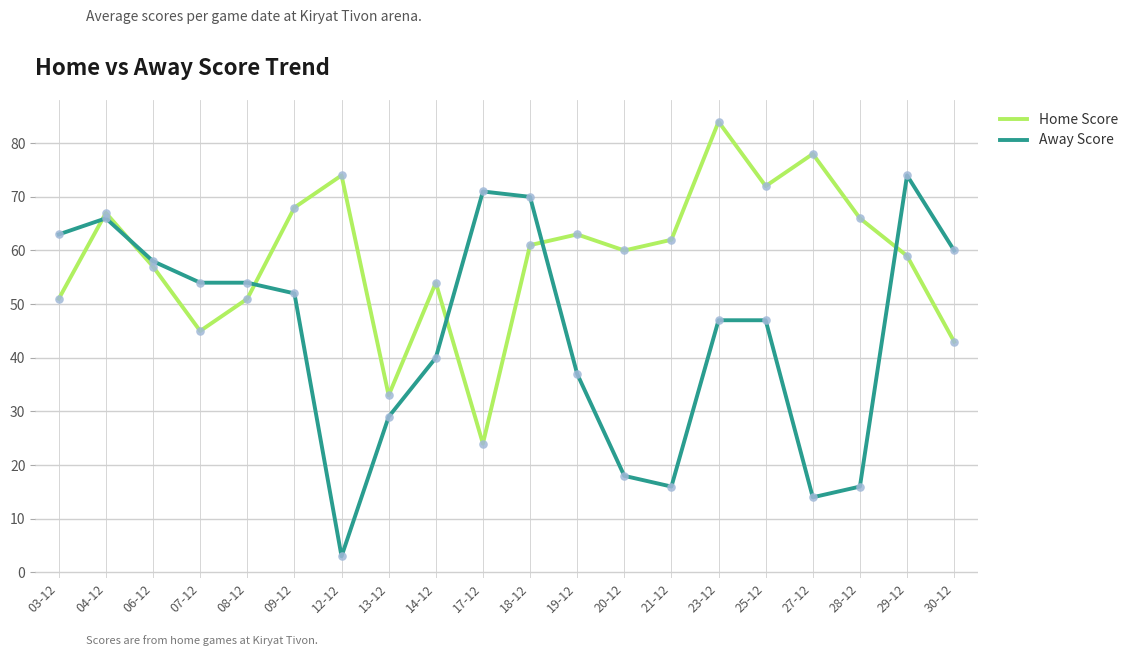

Is the value of Home Score at 09-12 greater than the value of Away Score at 09-12?

Yes